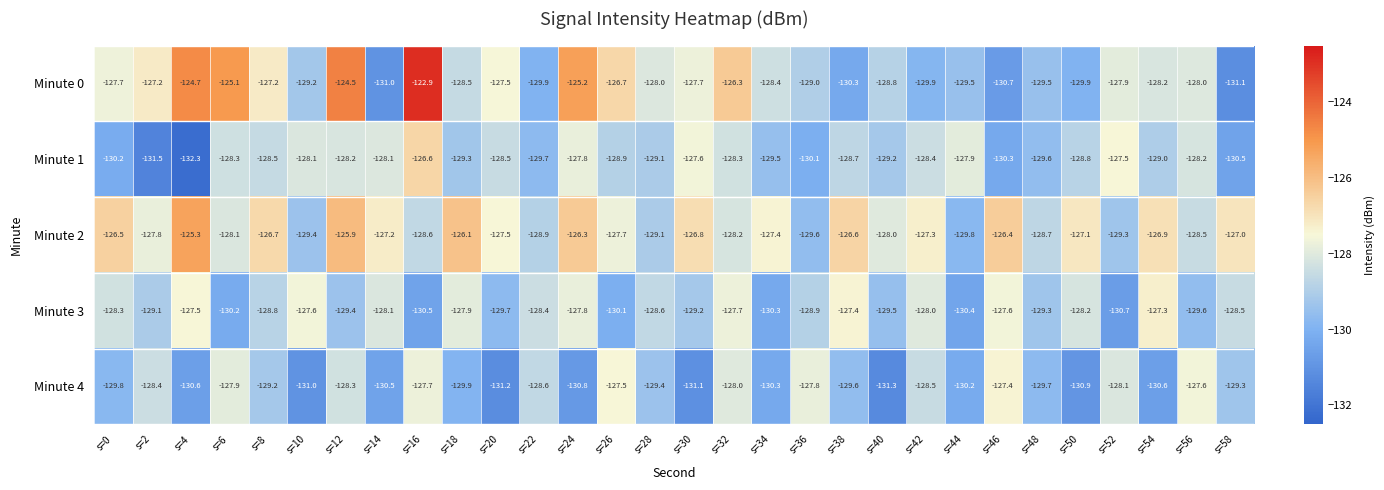

Is the value of Minute 3 at s=50 greater than the value of Minute 4 at s=40?

Yes